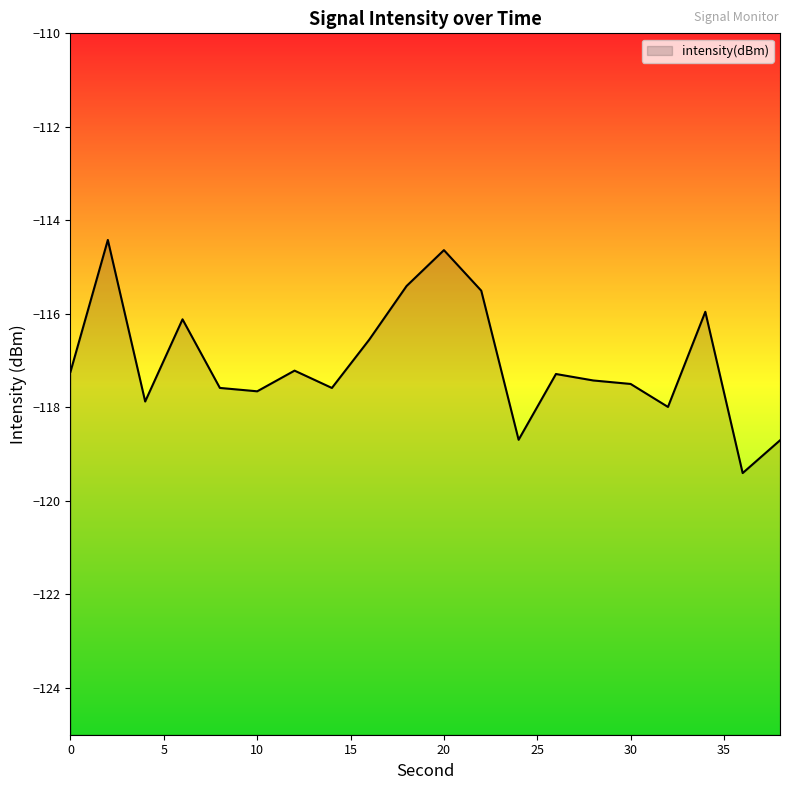

Which label corresponds to the smallest value in the chart?

36